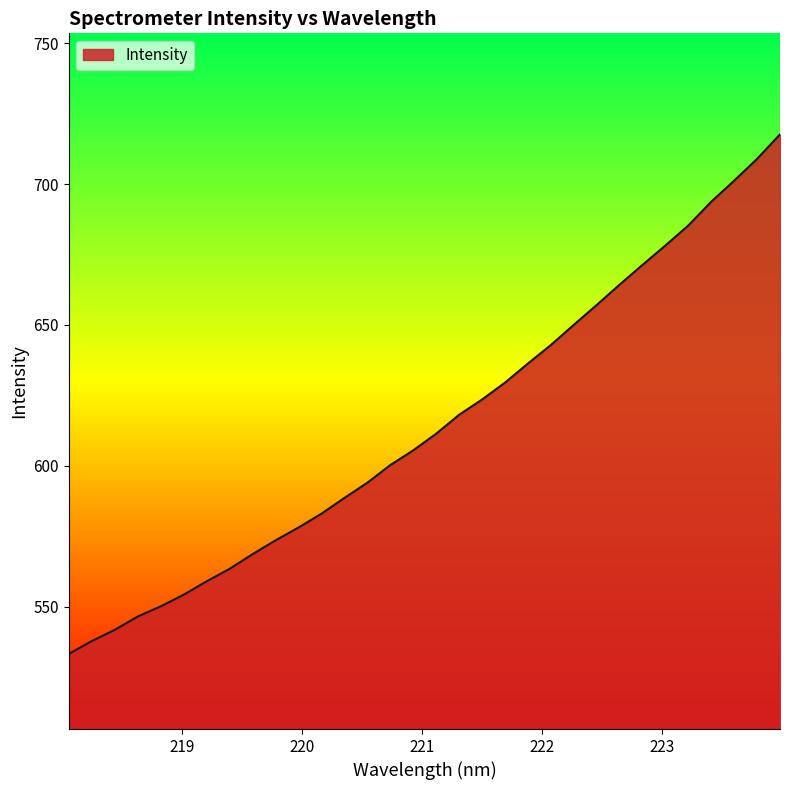

What is the greatest value displayed?

717.7